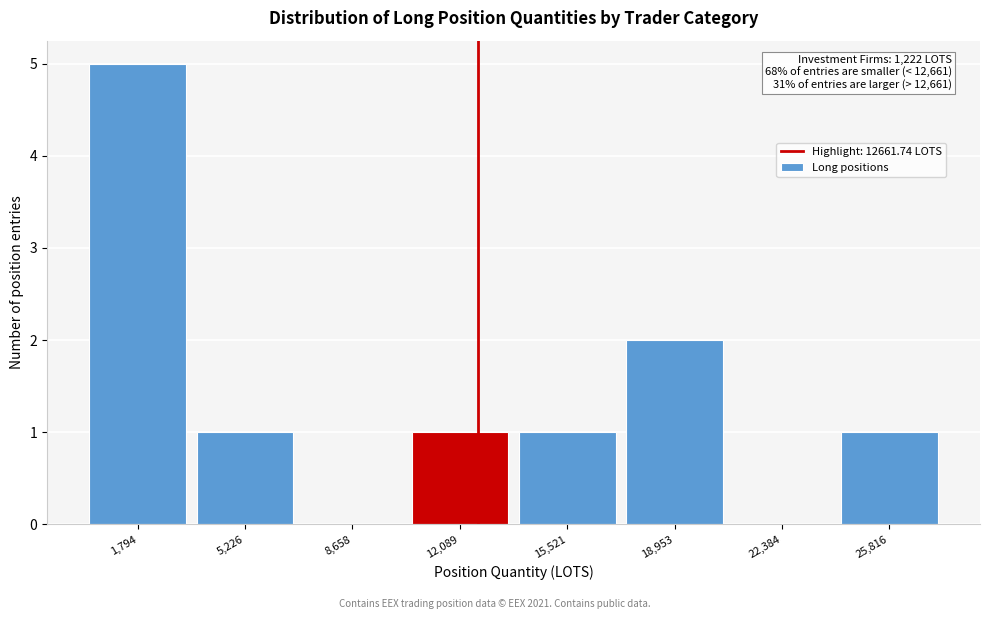

Over which range of the x-axis is the bar tallest?

0 to 3500